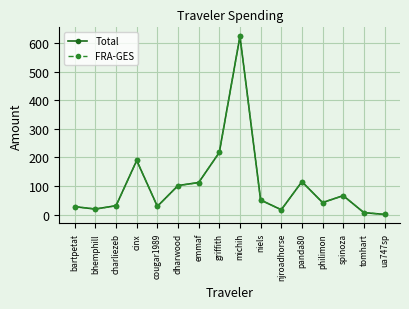

Where is FRA-GES nearest to the value 312?

griffith